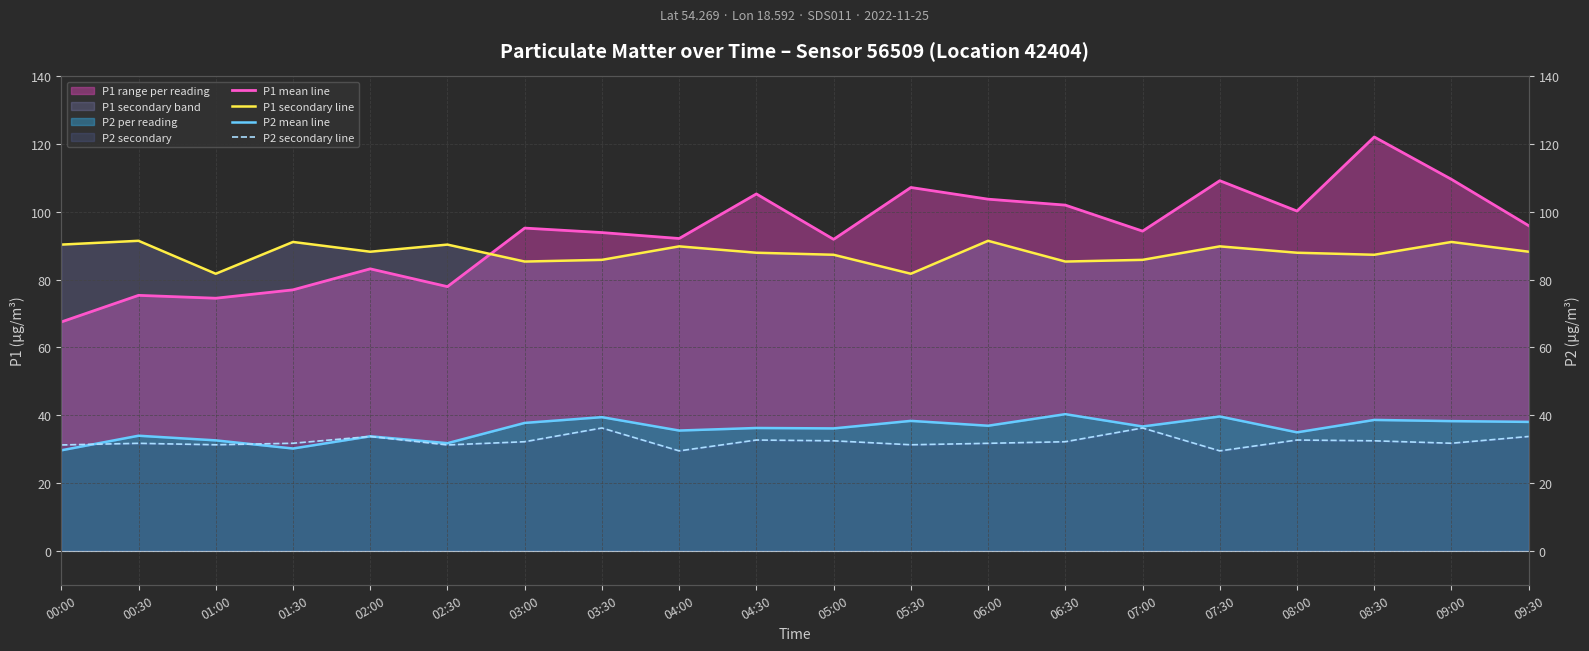

Reading left to right, list all the values displayed in this chart.

P1 mean line: 67.5	75.4	74.5	77.0	83.2	78.0	95.2	93.9	92.2	105.3	91.9	107.2	103.8	102.0	94.3	109.2	100.2	122.1	109.6	95.9
P1 secondary line: 90.3	91.5	81.8	91.1	88.2	90.3	85.3	85.8	89.8	88.0	87.3	81.8	91.5	85.3	85.8	89.8	88.0	87.3	91.1	88.2
P2 mean line: 29.7	34.0	32.6	30.2	33.8	31.8	37.8	39.5	35.5	36.2	36.1	38.4	36.9	40.3	36.7	39.6	35.0	38.6	38.3	38.0
P2 secondary line: 31.2	31.7	31.3	31.8	33.8	31.2	32.2	36.2	29.5	32.7	32.5	31.3	31.7	32.2	36.2	29.5	32.7	32.5	31.8	33.8